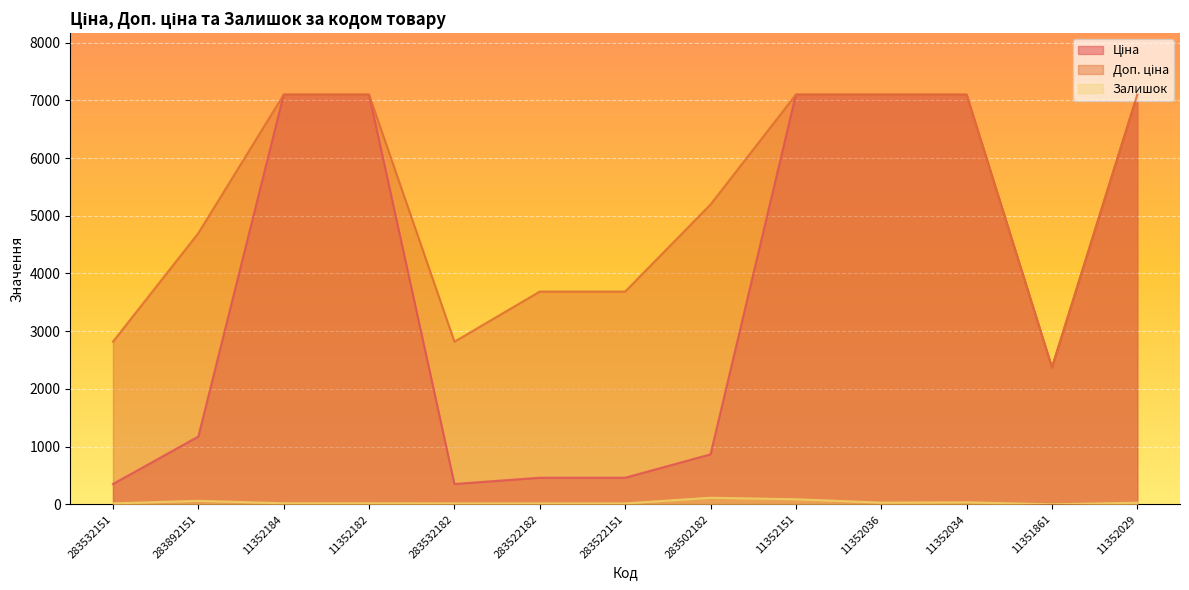

The Залишок series shows 29.0 at 11352036. True or false?

True